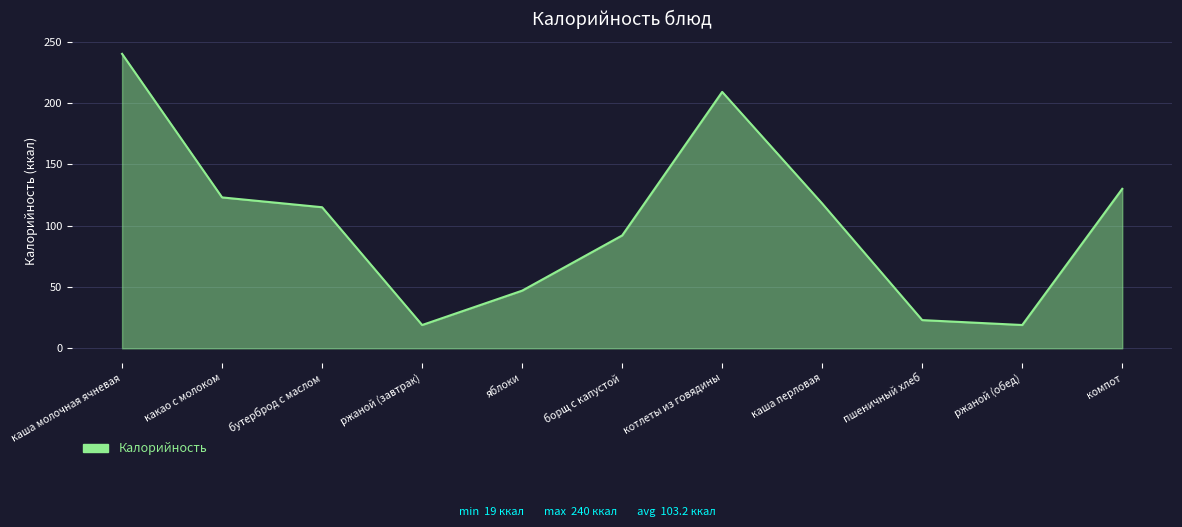

What is the average value?

103